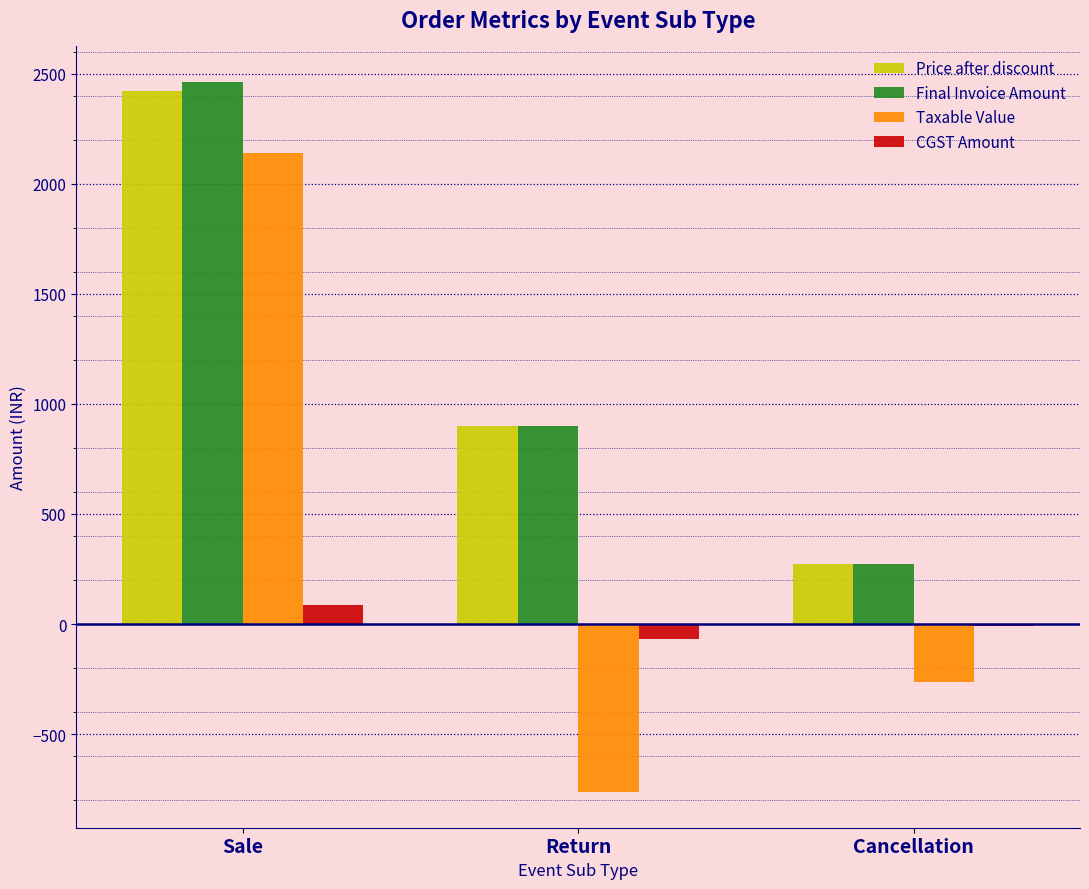

Which label corresponds to the largest value in the chart?

Sale